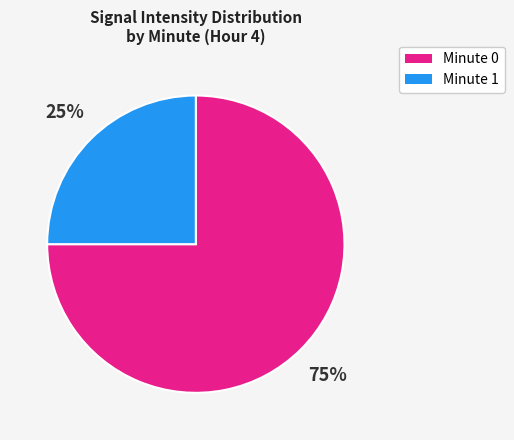

To the nearest percent, what is the average slice percentage?

50%